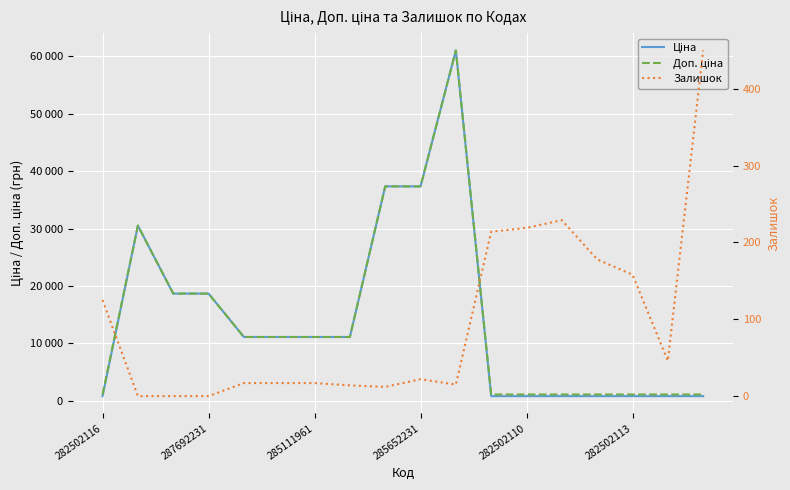

Rank the series by their maximum value, from highest to lowest.

Ціна, Доп. ціна, Залишок